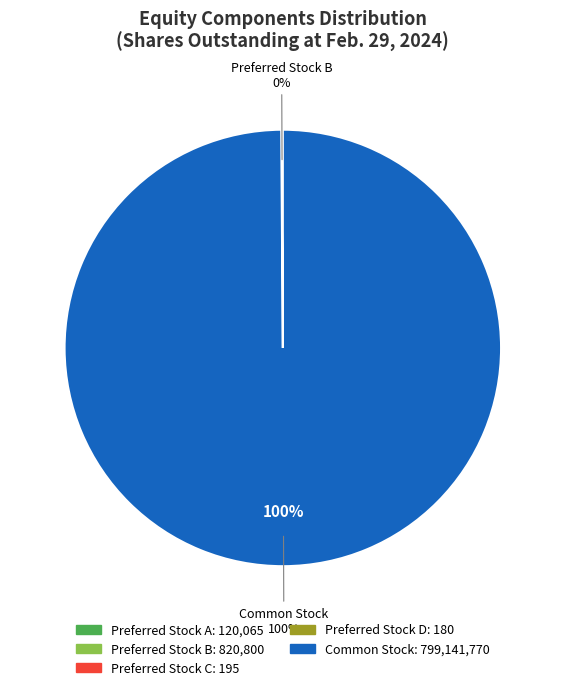

To the nearest percent, what is the difference between the largest and smallest slice percentages?

100%